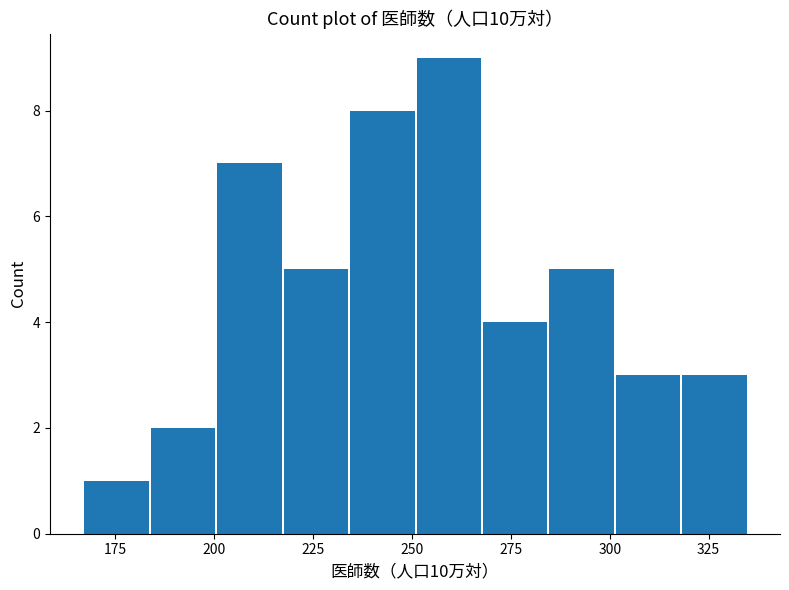

Read against the x-axis, roughly where is the centre of the tallest bar?

260